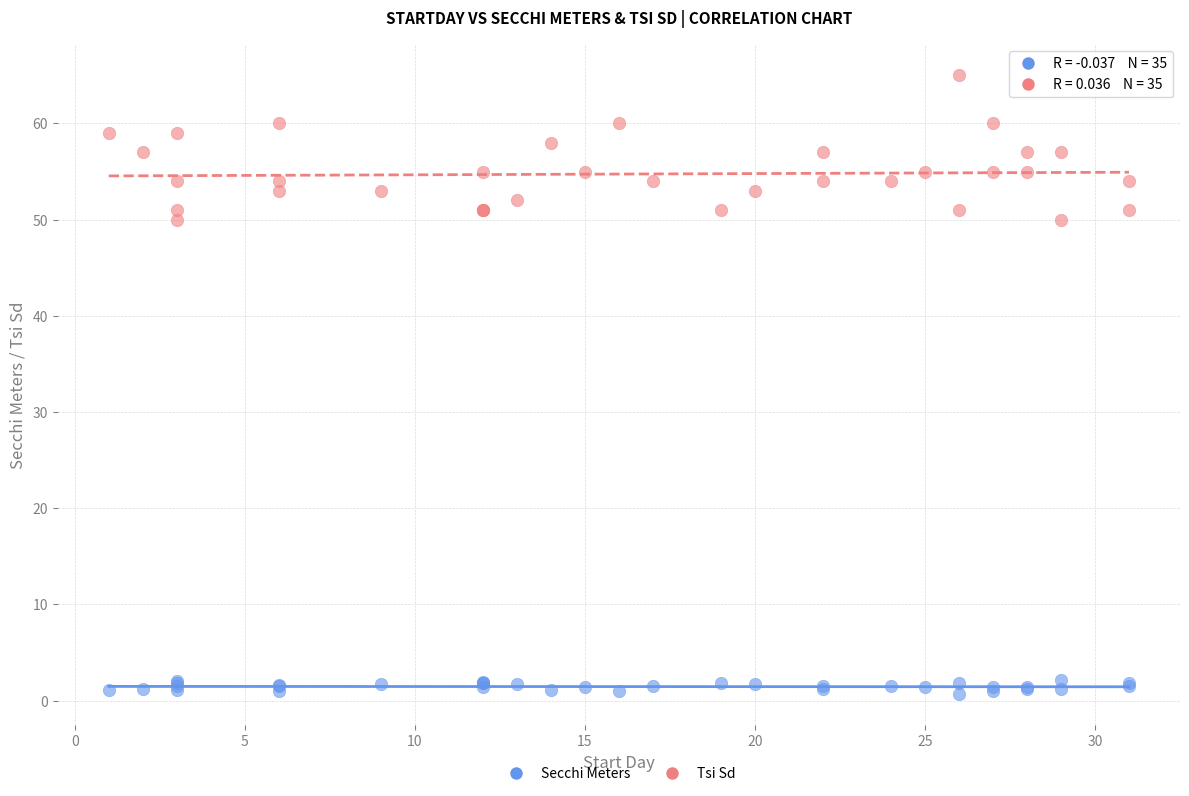

What is the X range (max minus min) for the scatter plot?

30.0